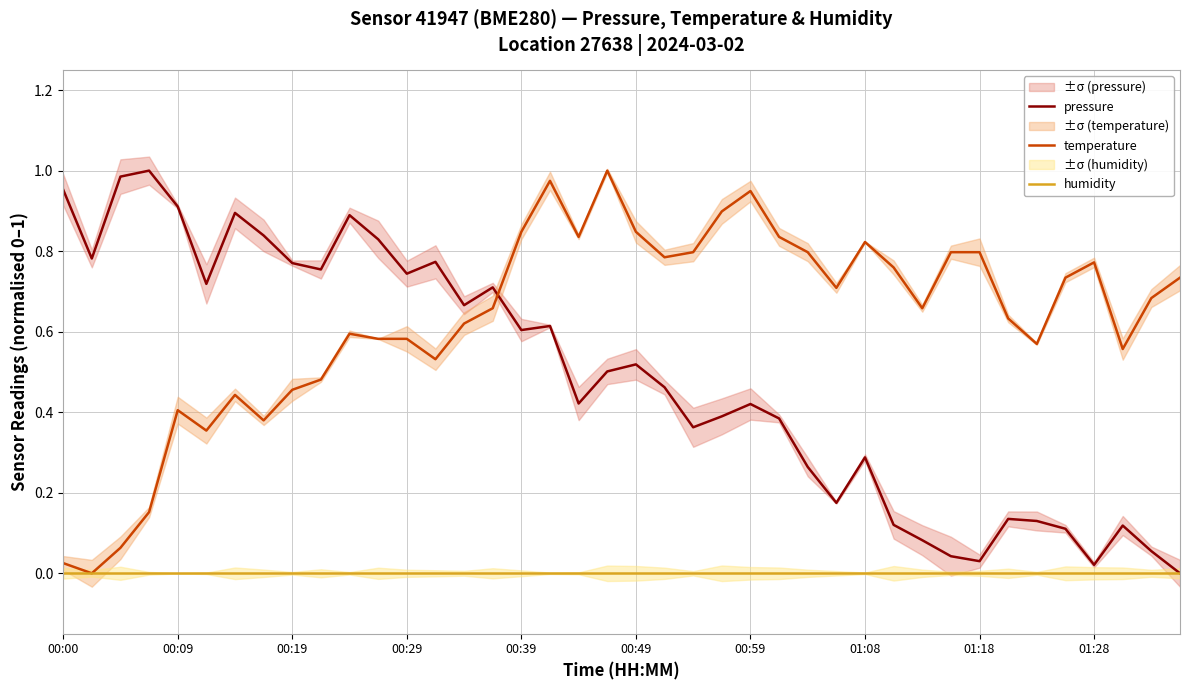

How many data points does each series have?

40